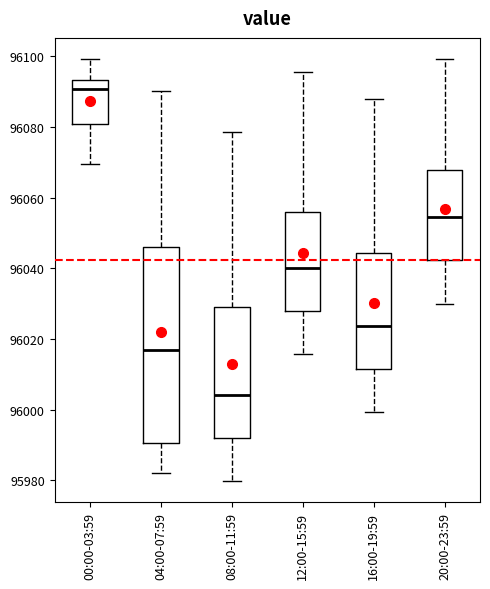

Reading left to right, read every box against the y-axis: the position of its median line, the range the box covers, and the ends of its whiskers. The values are not printed on the chart, so give them approximately, as read against the axis.

00:00-03:59: median 96090, box 96080 to 96094, whiskers 96070 to 96100
04:00-07:59: median 96018, box 95990 to 96046, whiskers 95982 to 96090
08:00-11:59: median 96004, box 95992 to 96030, whiskers 95980 to 96078
12:00-15:59: median 96040, box 96028 to 96056, whiskers 96016 to 96096
16:00-19:59: median 96024, box 96012 to 96044, whiskers 96000 to 96088
20:00-23:59: median 96054, box 96042 to 96068, whiskers 96030 to 96100